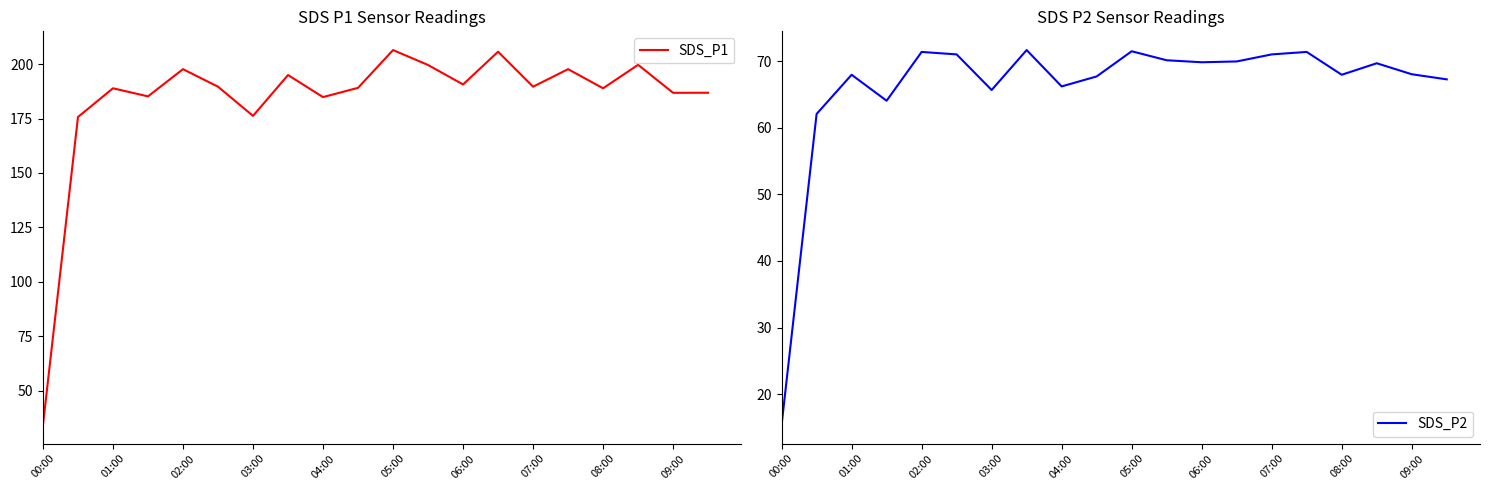

Which category has the lowest value in the SDS_P1 series?

00:00